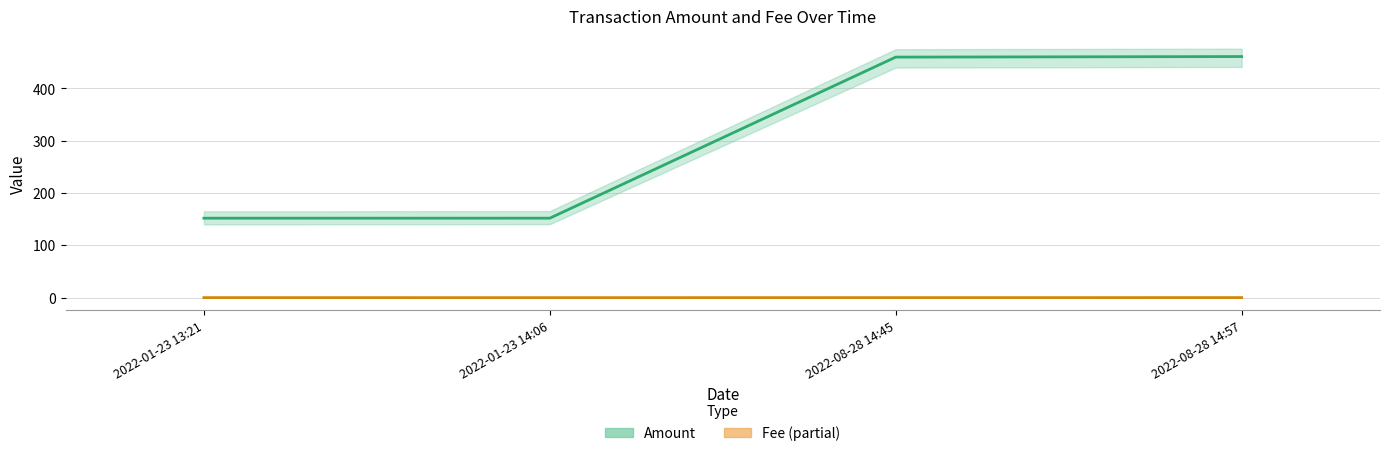

Count the Fee values in the range 0 to 1.

4